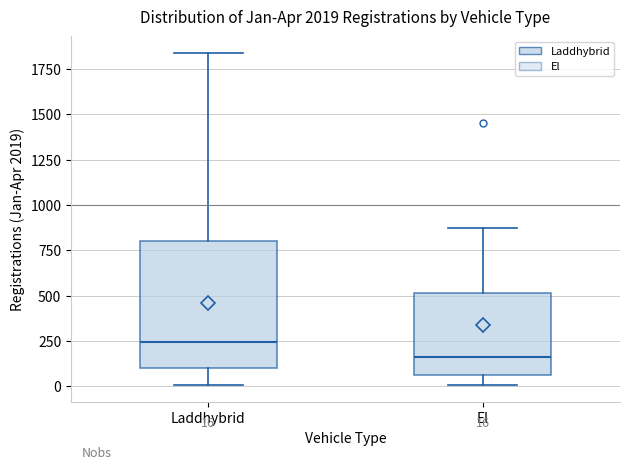

Which box has the highest median line?

Laddhybrid